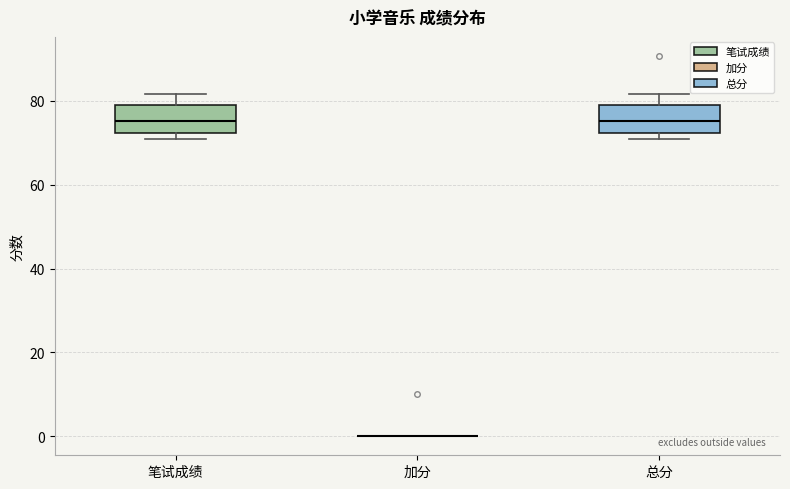

Reading left to right, read every box against the y-axis: the position of its median line, the range the box covers, and the ends of its whiskers. The values are not printed on the chart, so give them approximately, as read against the axis.

笔试成绩: median 76, box 72 to 78, whiskers 70 to 82
加分: box collapsed to a line at 0, whiskers 0 to 0
总分: median 76, box 72 to 78, whiskers 70 to 82